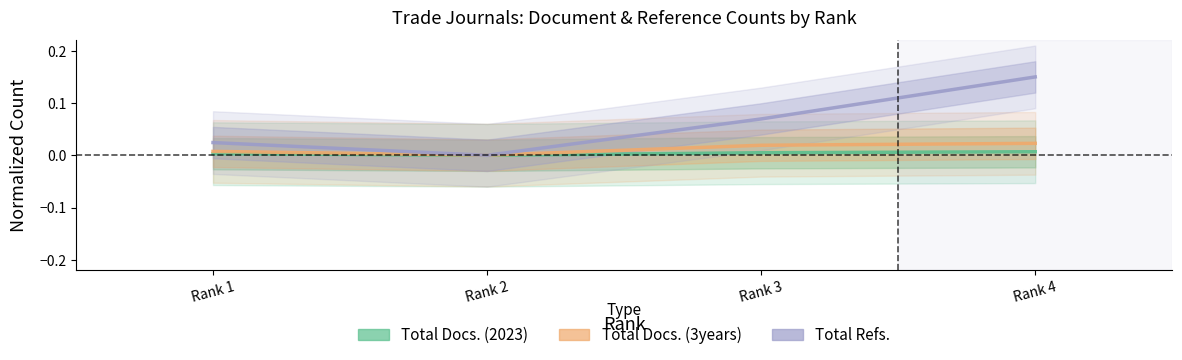

Which series changed the most between Rank 1 and Rank 3?

Total Refs.